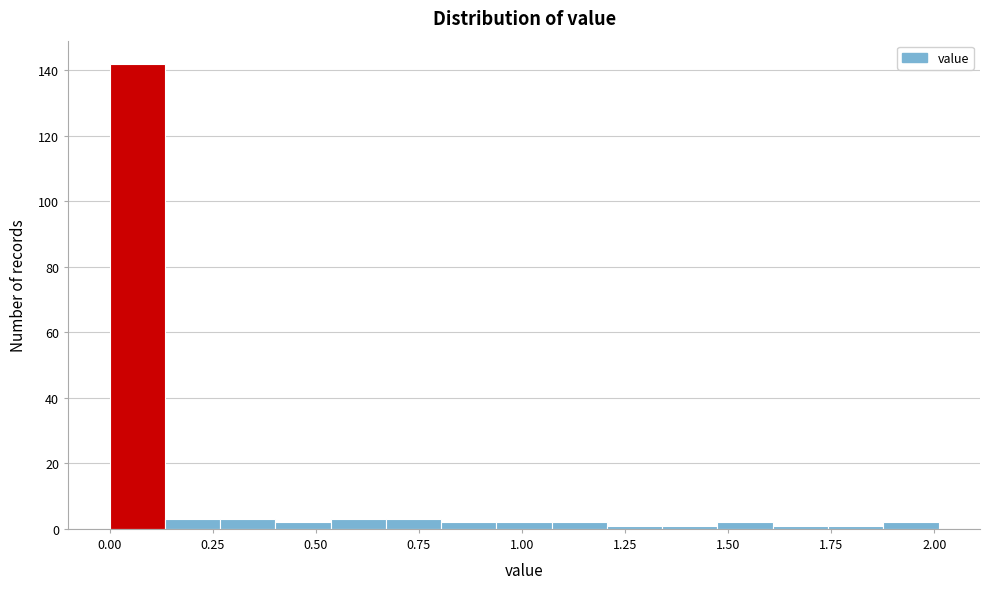

Read against the x-axis, roughly where is the centre of the tallest bar?

0.05